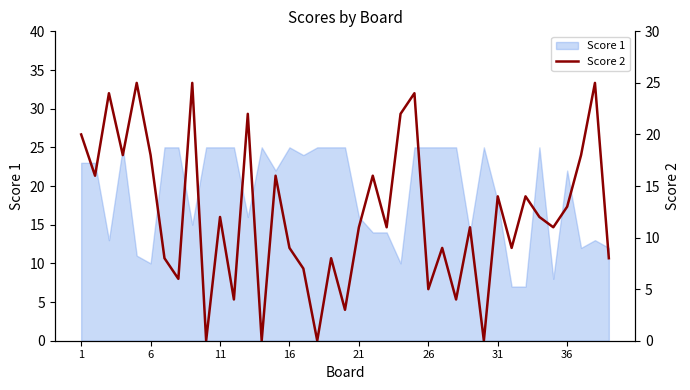

The Score 1 series shows 13 at 1. True or false?

False